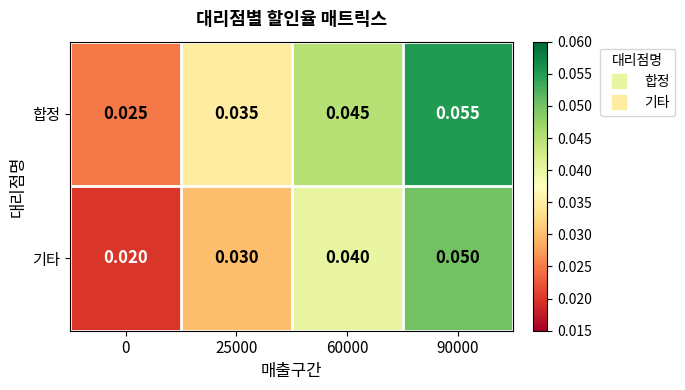

Rank the series by their maximum value, from lowest to highest.

기타, 합정